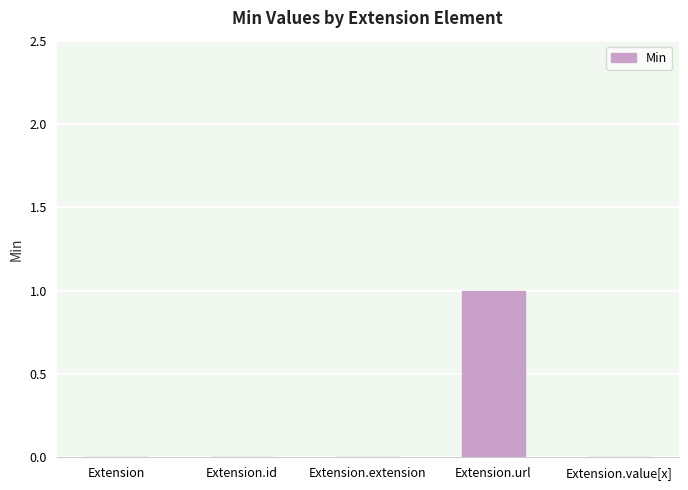

Reading right to left, transcribe all the data shown in this chart.

Extension.value[x]=0	Extension.url=1	Extension.extension=0	Extension.id=0	Extension=0